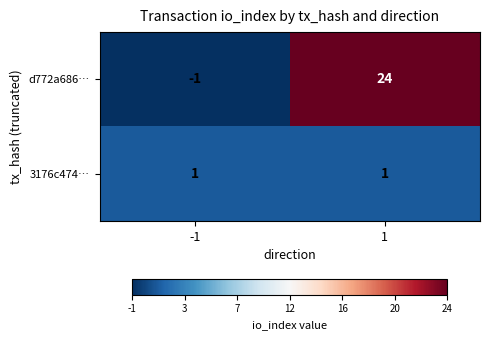

Which series has the widest spread of values?

d772a686…